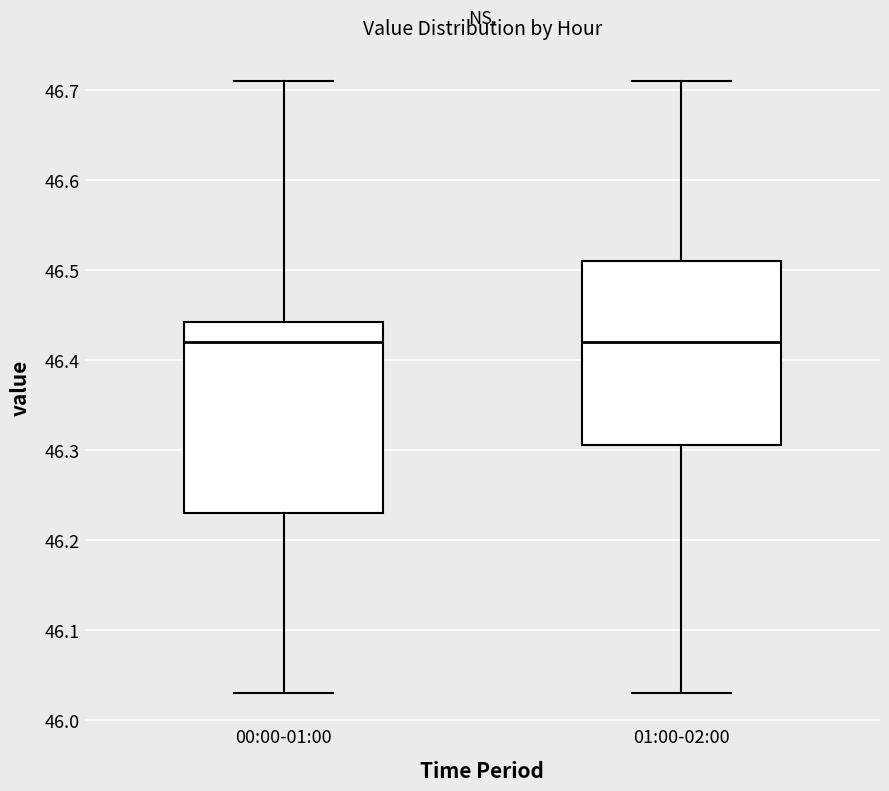

Reading left to right, transcribe this box plot: for each box, give where its median line is, the range the box spans, and where its two whiskers end, as read against the y-axis. The values are not printed on the chart, so give them approximately, as read against the axis.

00:00-01:00: median 46.42, box 46.23 to 46.44, whiskers 46.03 to 46.71
01:00-02:00: median 46.42, box 46.31 to 46.51, whiskers 46.03 to 46.71